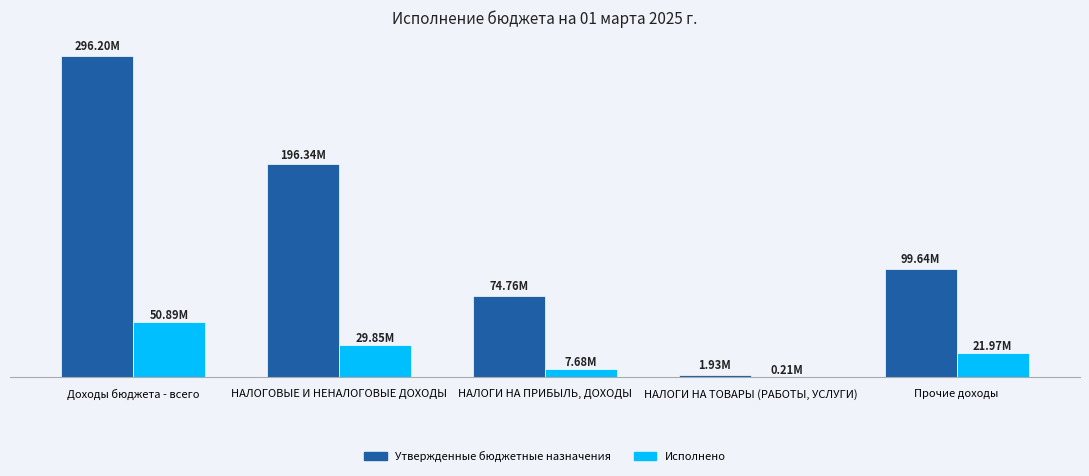

Does the chart contain stacked bars?

No